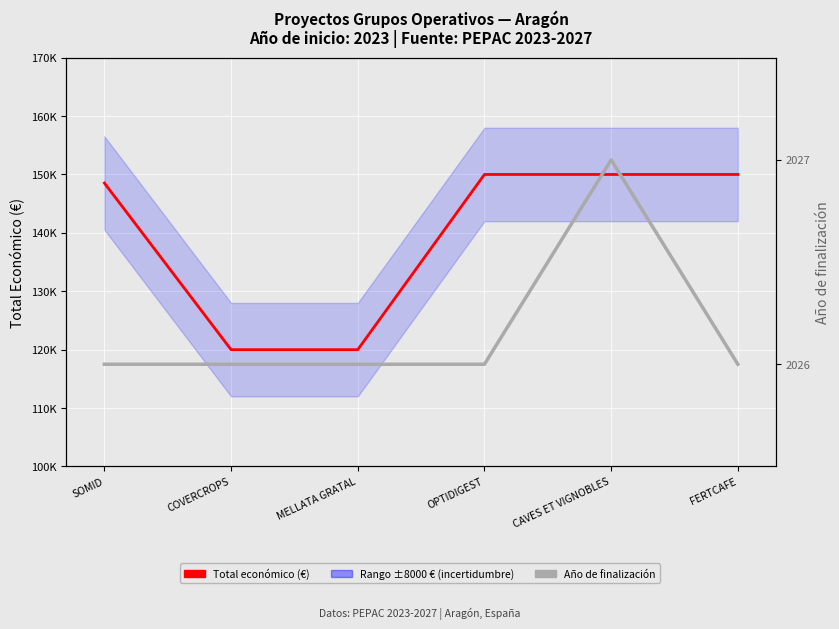

What is the spread (max minus min) of values at MELLATA GRATAL?

117974